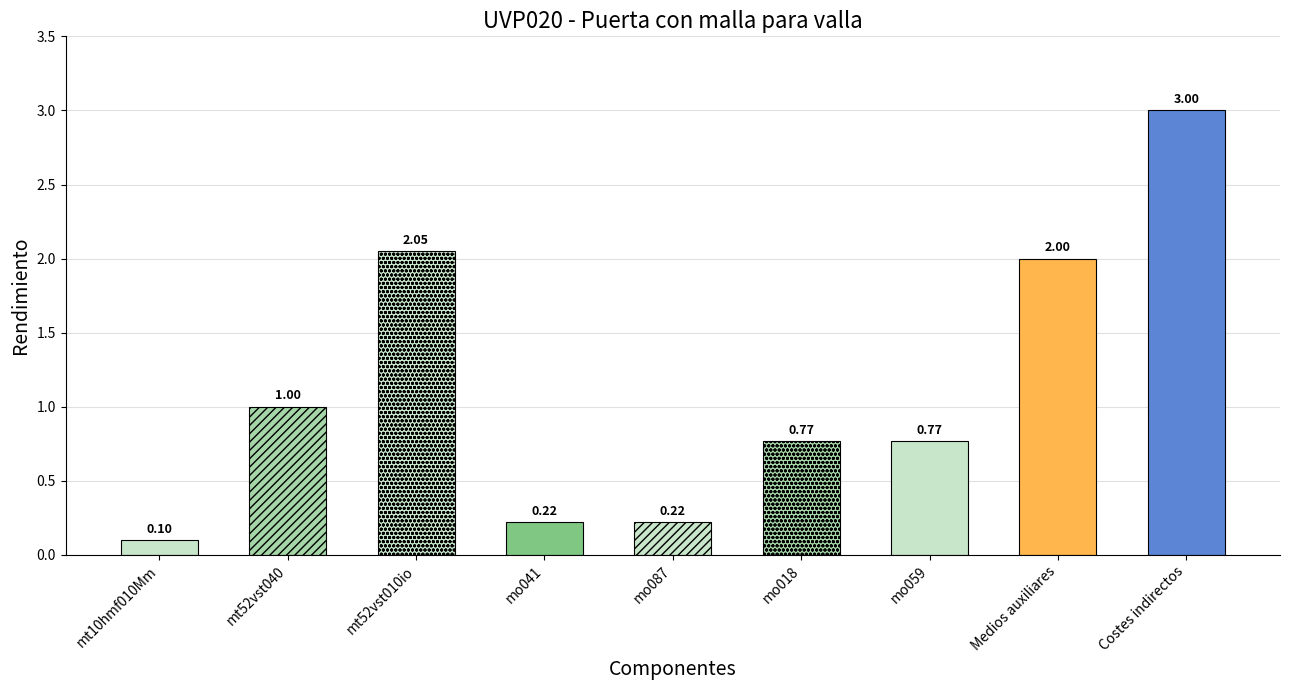

What is the difference between the values at mo059 and mt10hmf010Mm?

0.7